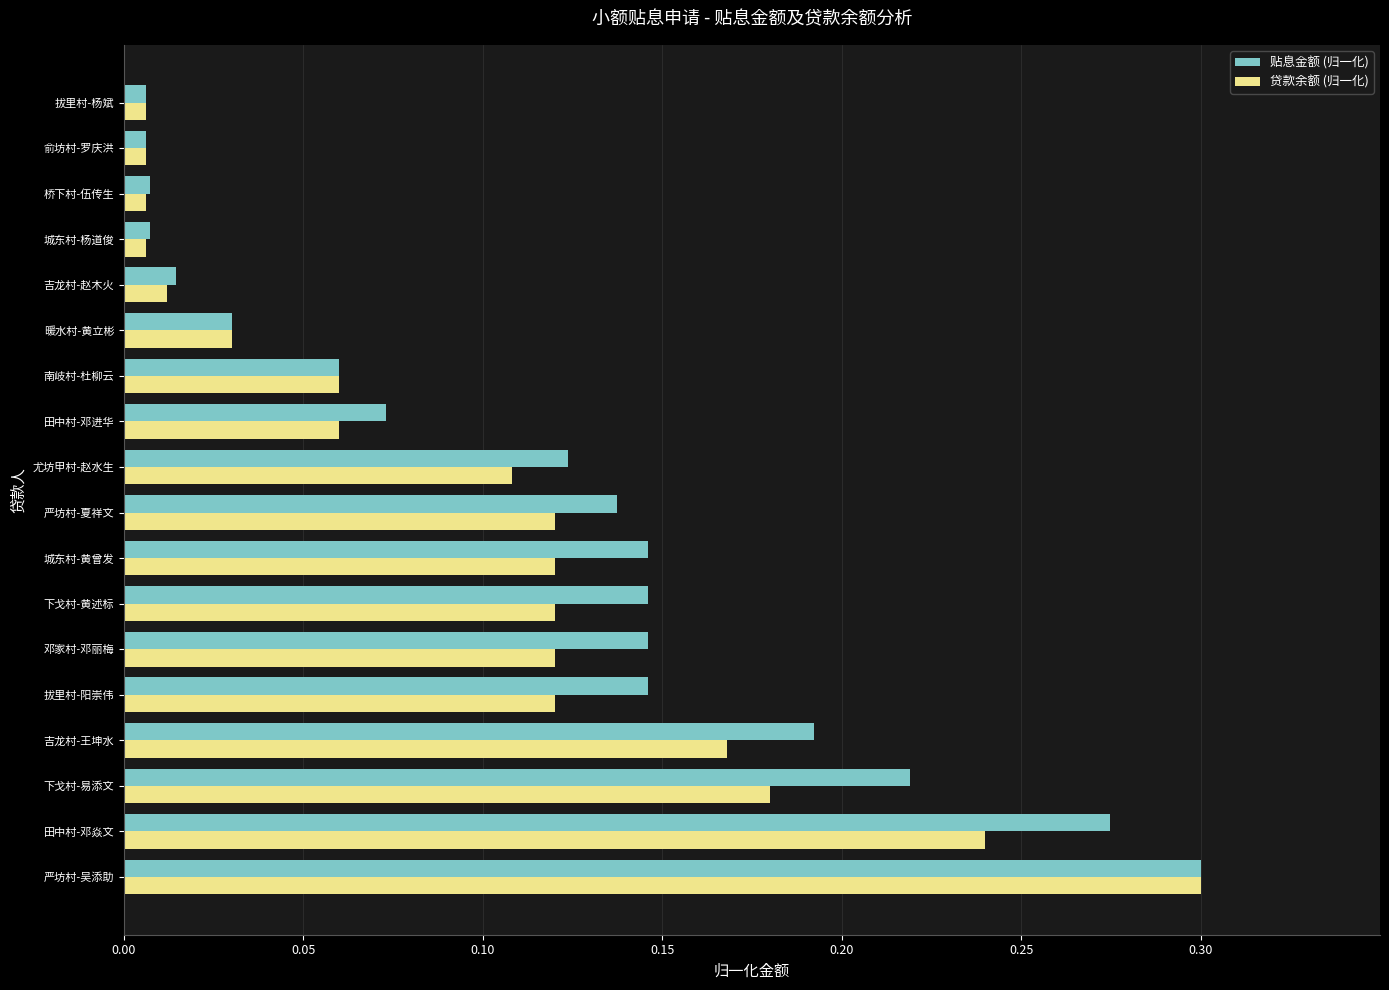

The 贷款余额 (归一化) series shows 0.1 at 田中村-邓焱文. True or false?

False